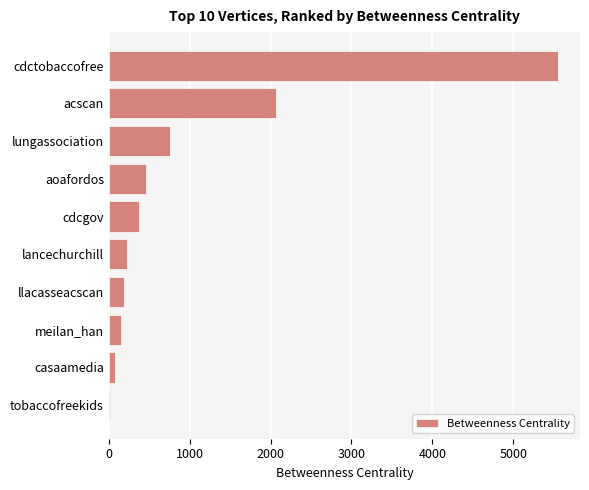

Reading bottom to top, what are all the values shown in this chart?

21.0	83.3	156.0	186.0	224.6	379.1	462.0	760.0	2065.0	5547.9